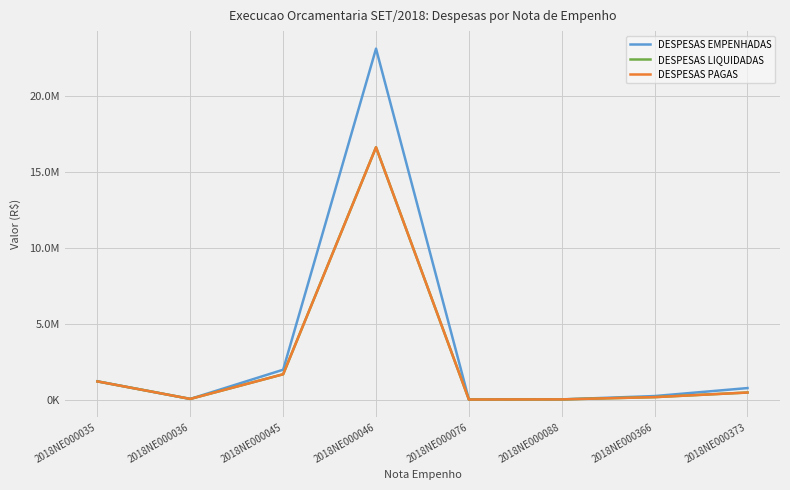

At which category does DESPESAS LIQUIDADAS reach its first local peak?

2018NE000046